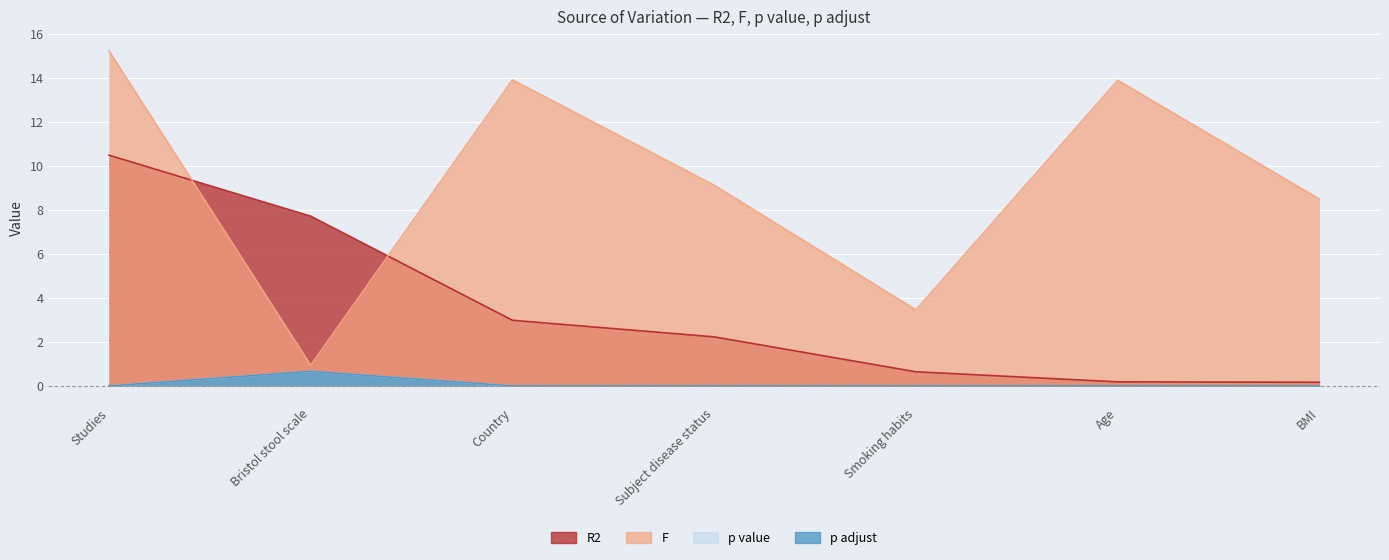

How many data points does each series have?

7